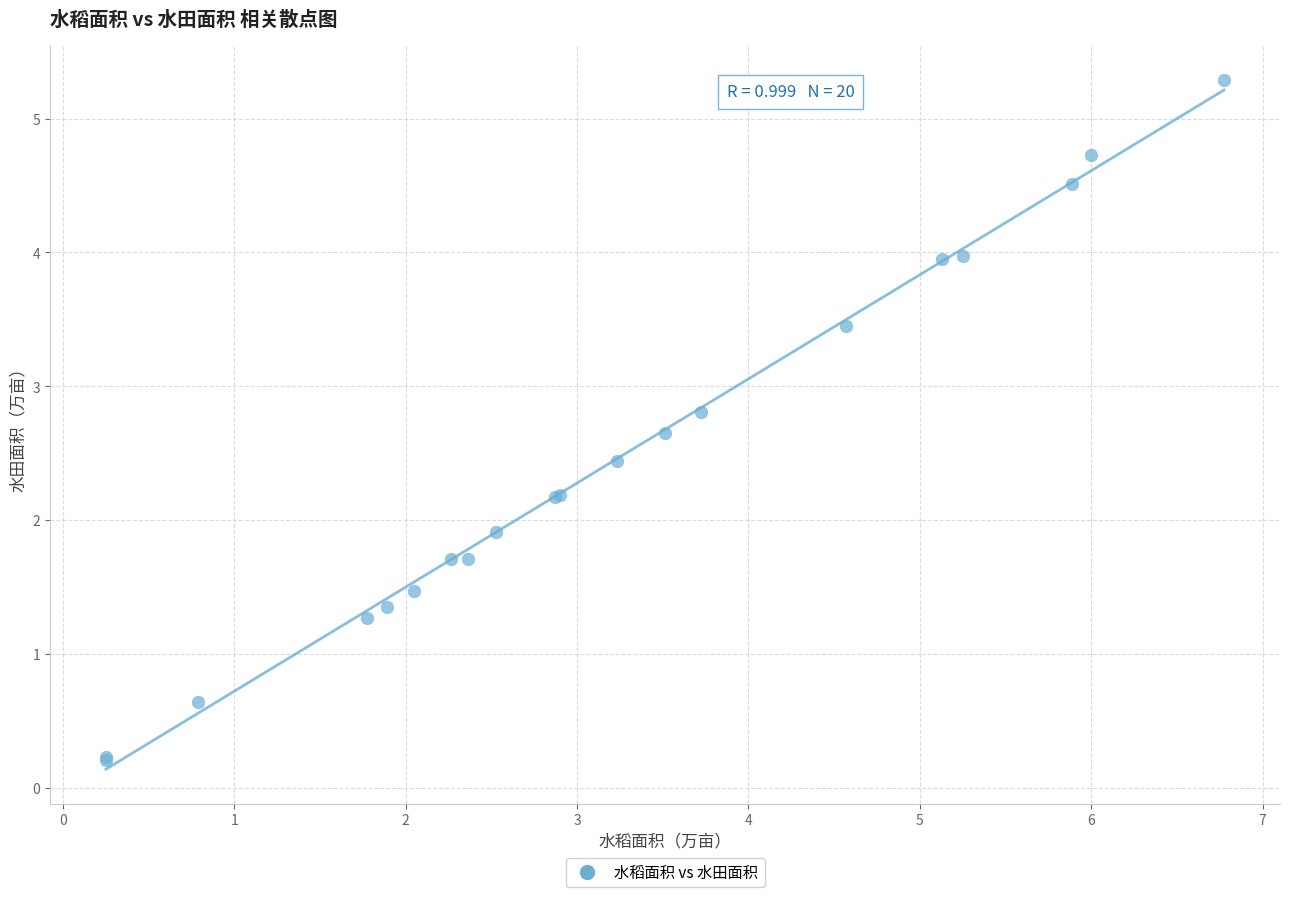

What Y value in the scatter plot is closest to 2?

1.9